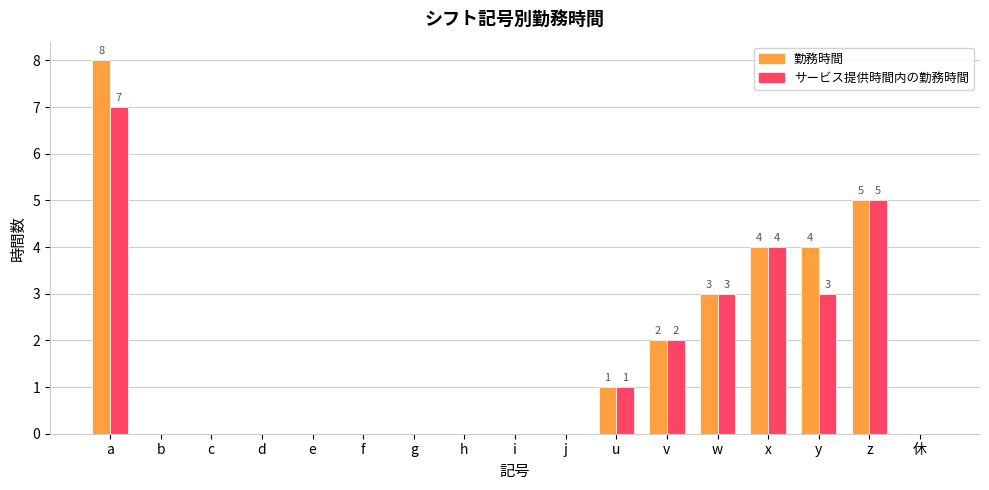

The 勤務時間 series shows 1 at u. True or false?

True